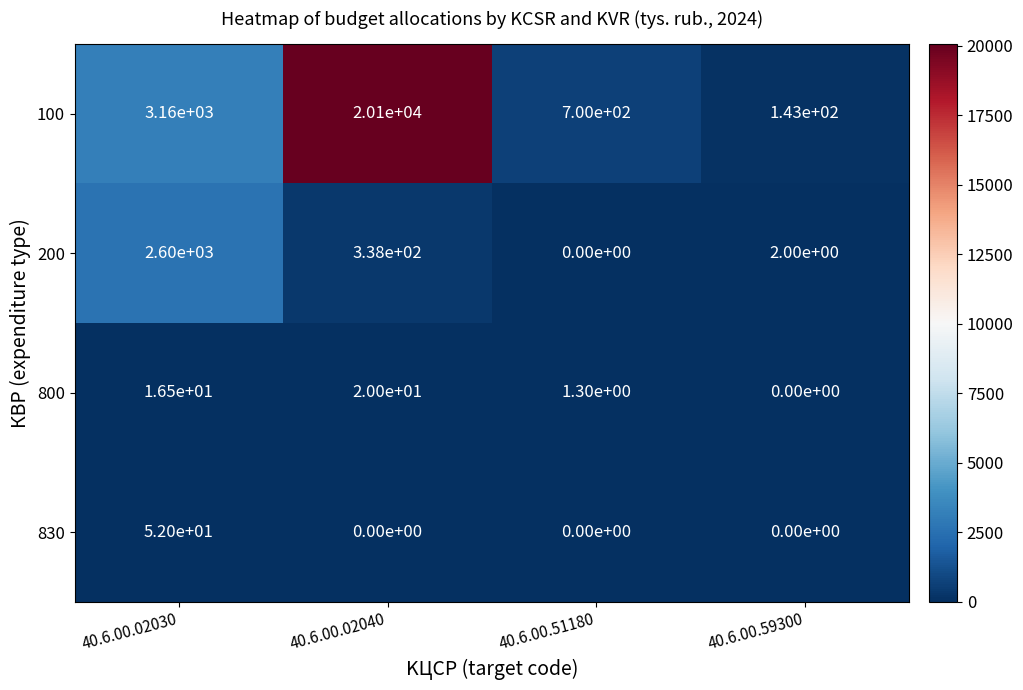

How many series are shown in this chart?

4